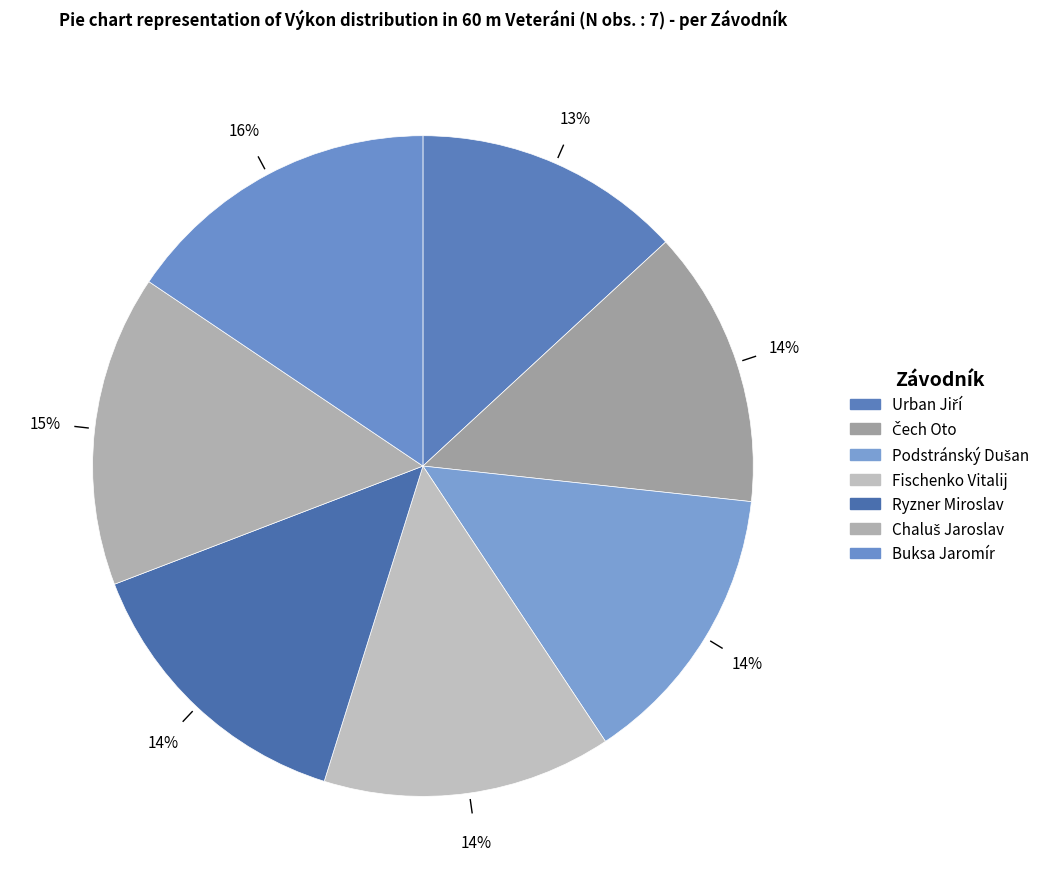

Count the number of slices in the pie.

7